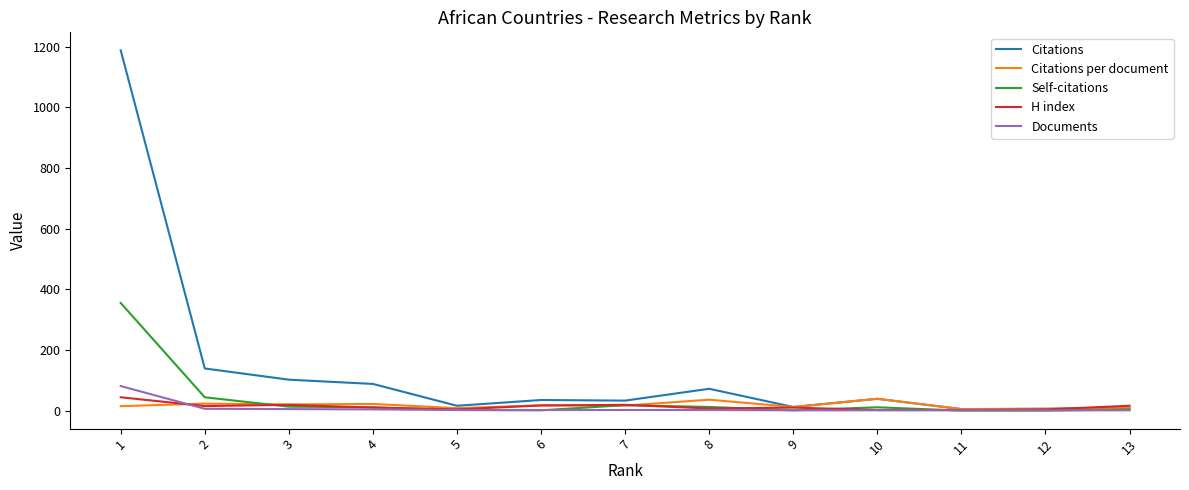

What is the greatest value displayed?

1188.0